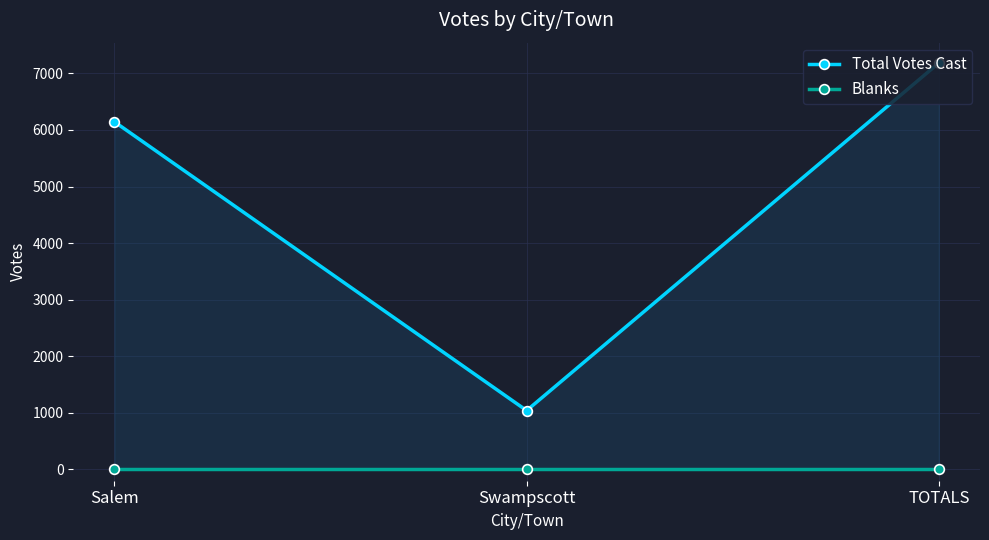

Reading left to right, extract all data points from this chart.

Total Votes Cast: 6143	1040	7183
Blanks: 0	0	0